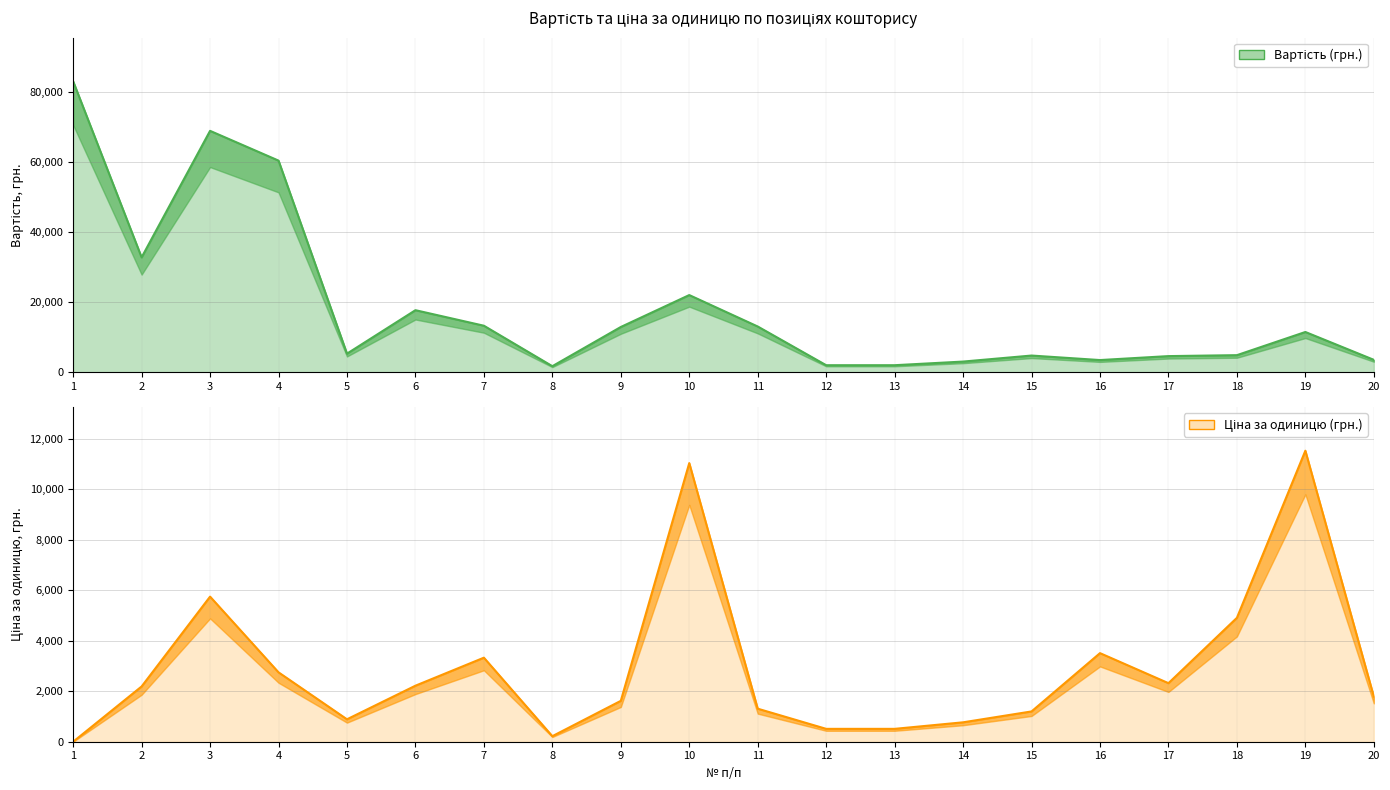

Which category has the lowest value in the Ціна за одиницю (грн.) series?

1